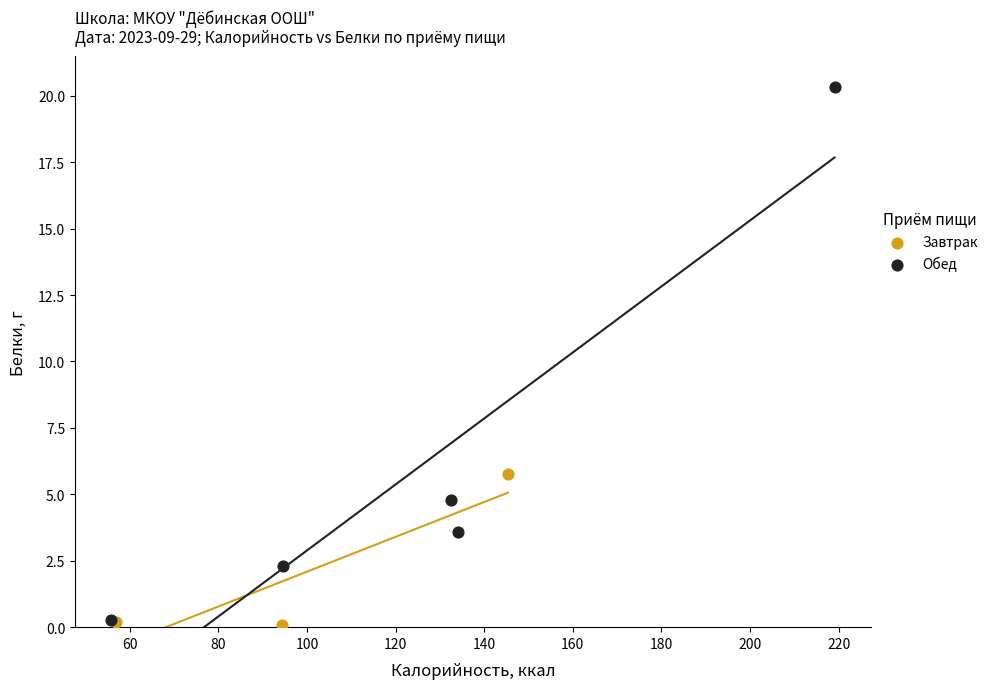

Which series contains the highest Y value?

Обед